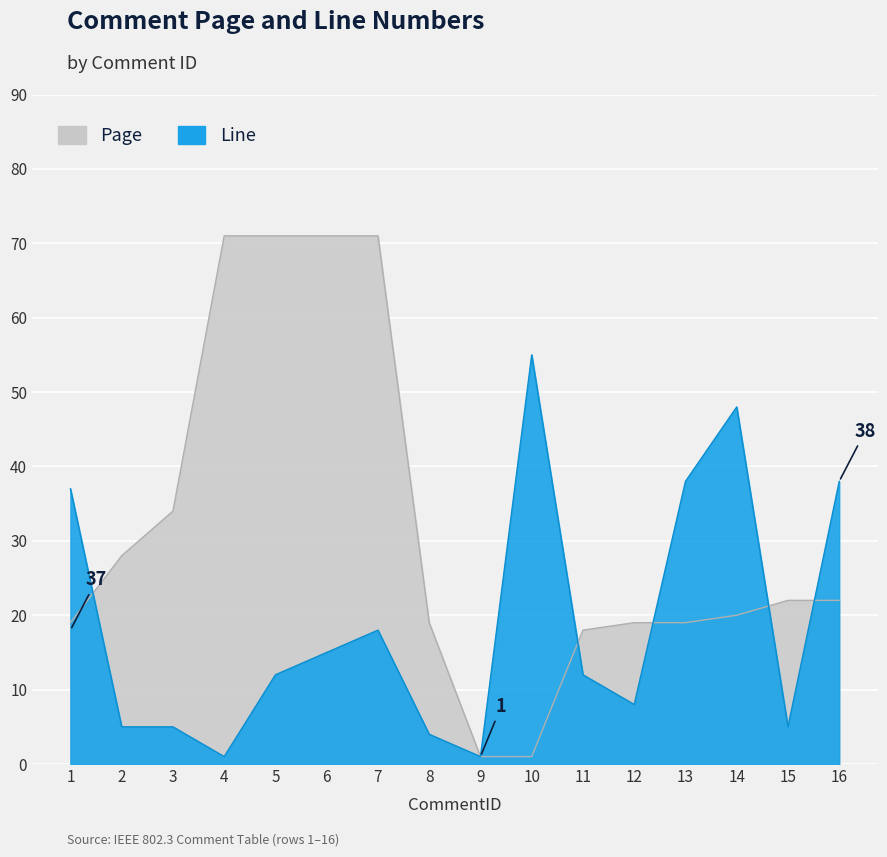

Which series has the largest total across all categories?

Page